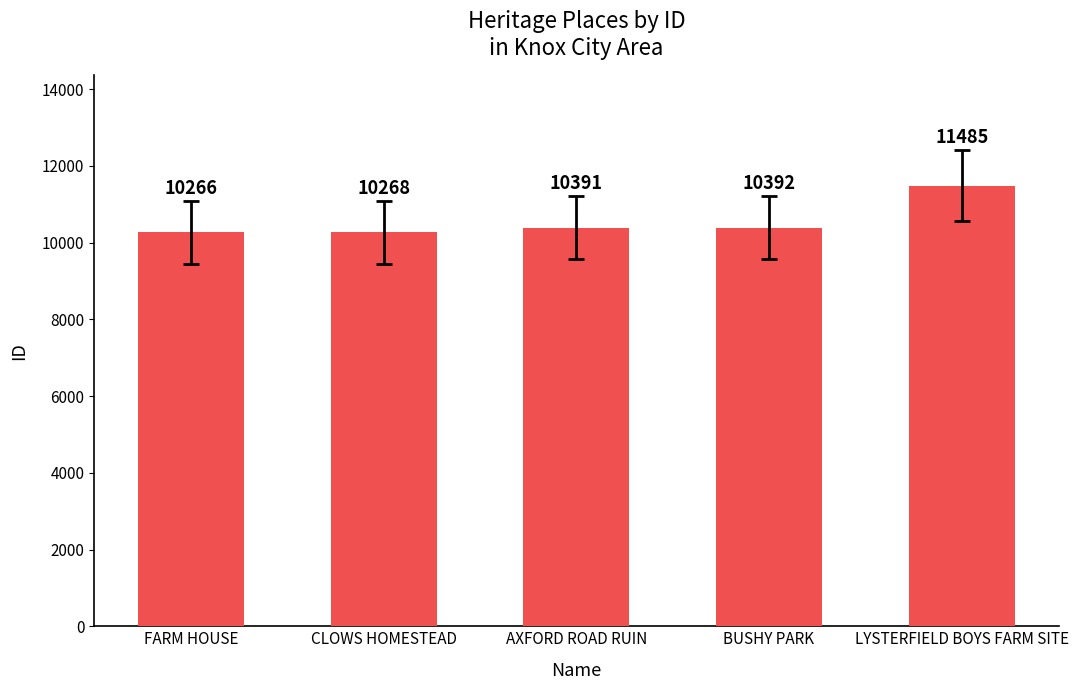

Reading left to right, extract all data points from this chart.

10266	10268	10391	10392	11485